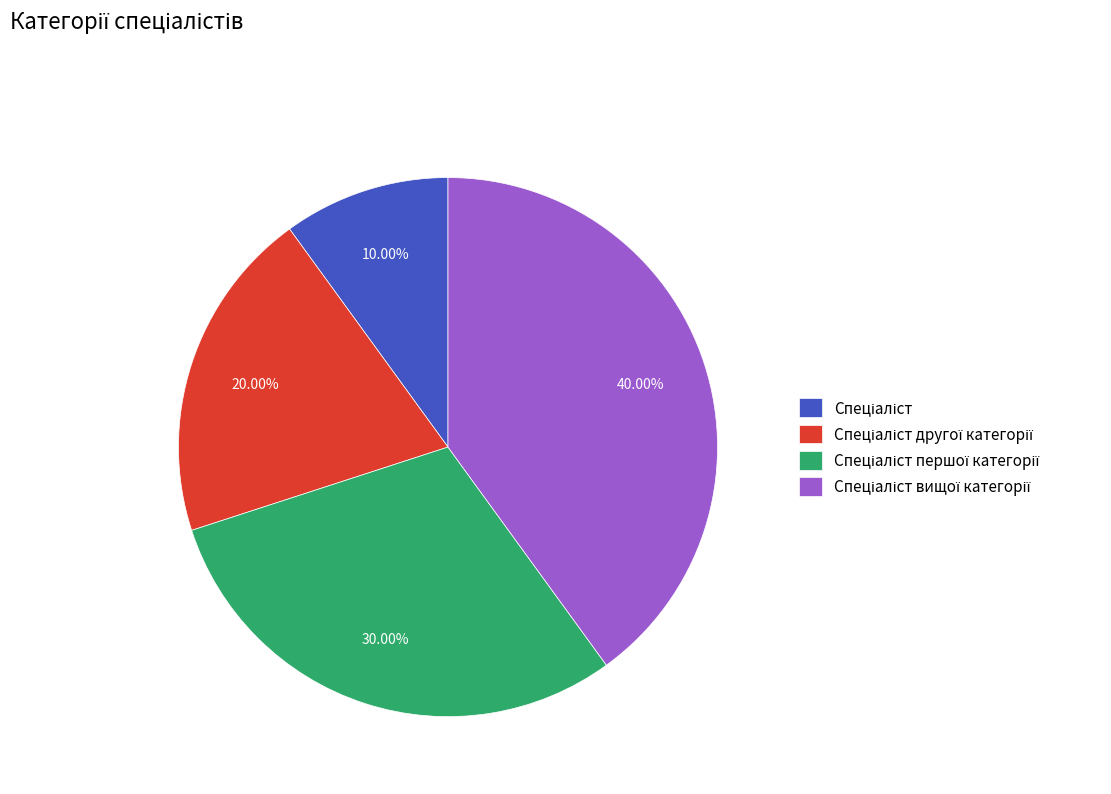

How many slices are in this pie chart?

4